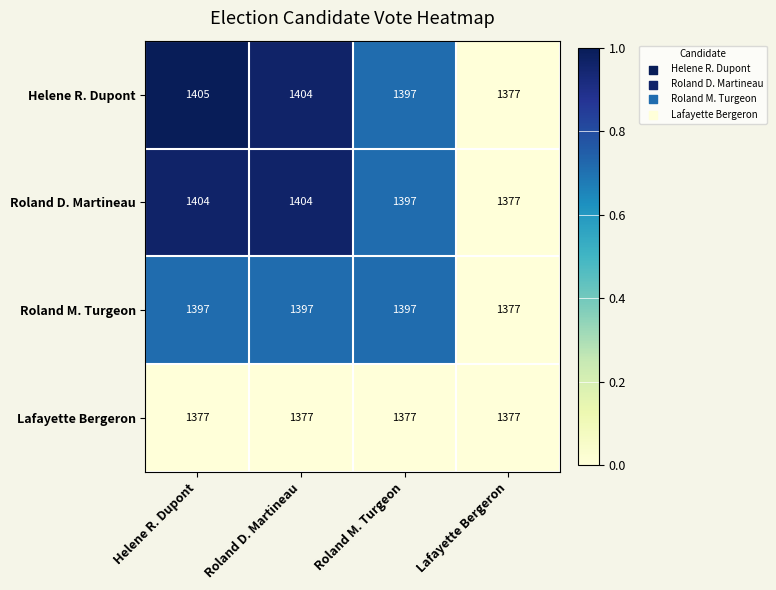

Which series changed the most between Helene R. Dupont and Roland D. Martineau?

Helene R. Dupont